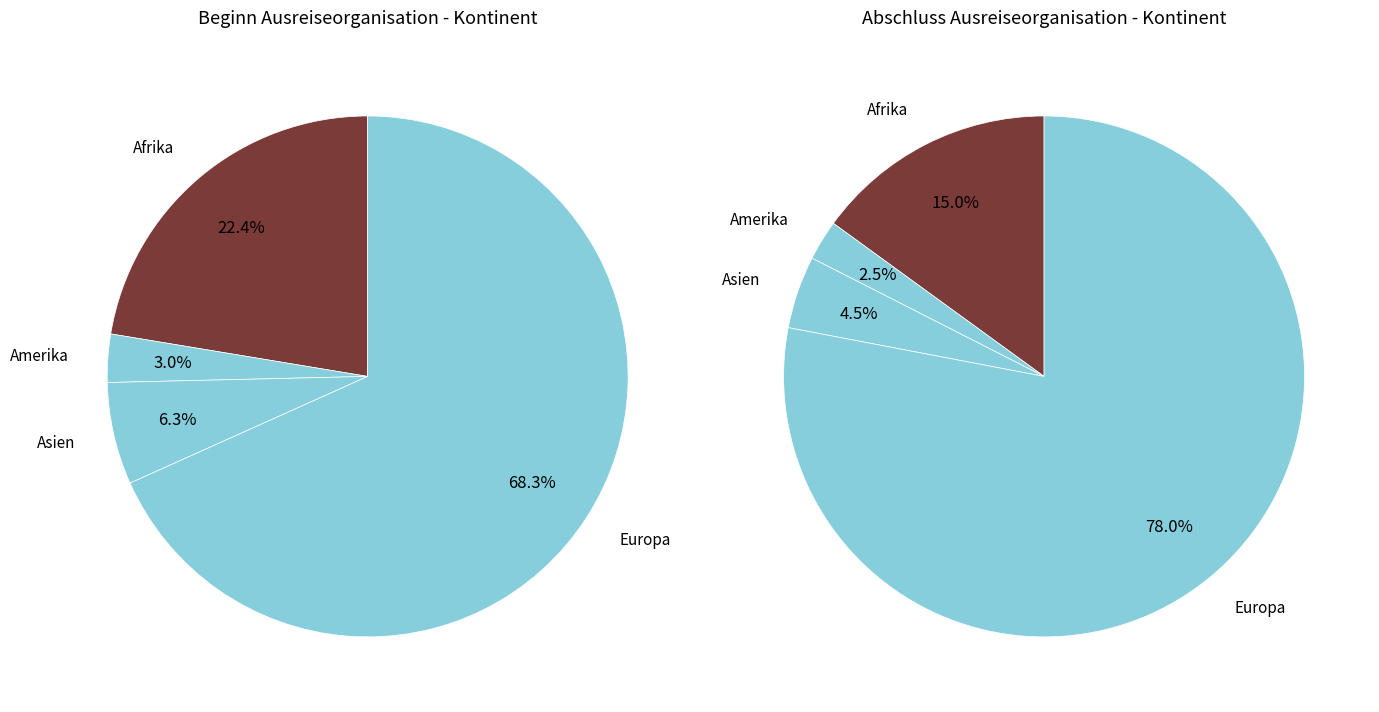

Does Amerika represent more than half of the total?

No